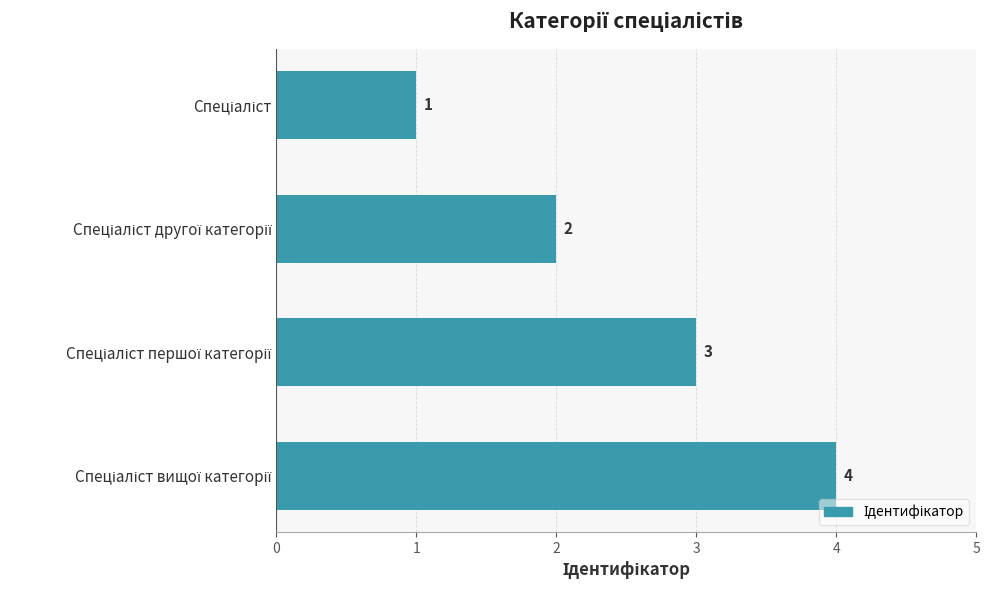

What is the difference between the maximum and second lowest values?

2